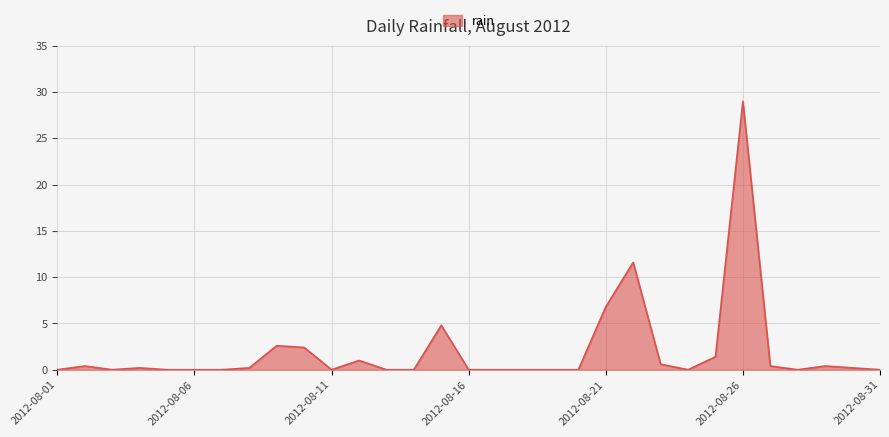

True or false: the data has more than 0 interior local peaks.

True